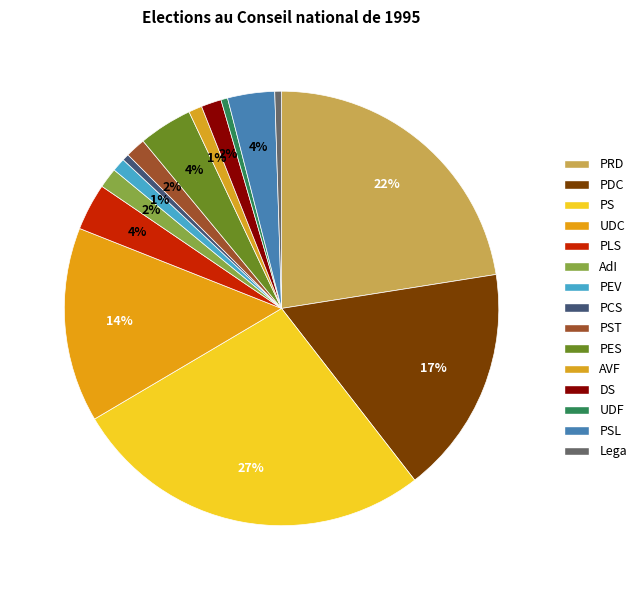

Which slice is the smallest?

PCS